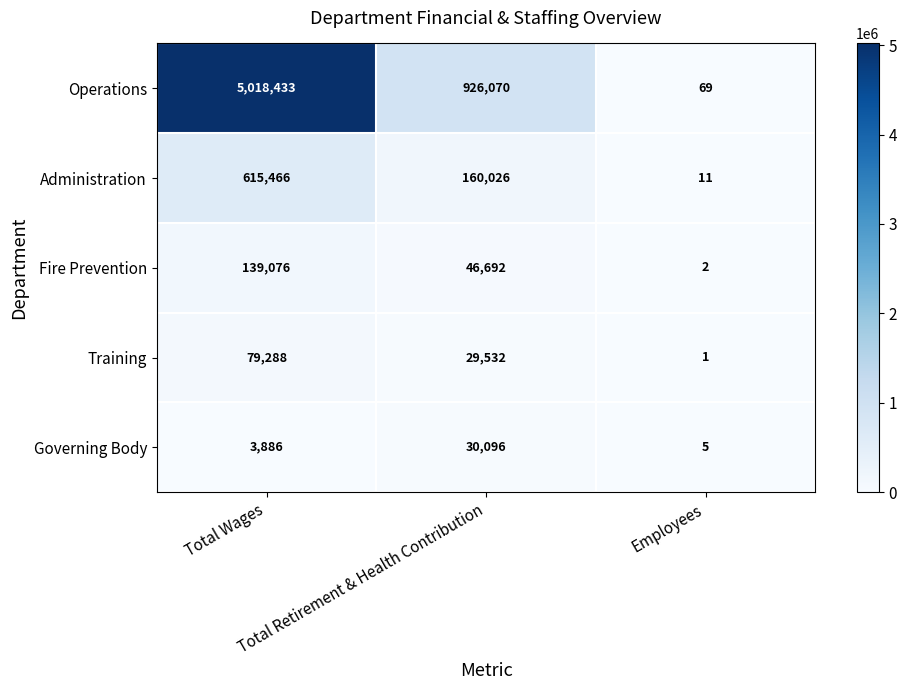

What is the average value of the Governing Body series?

11329